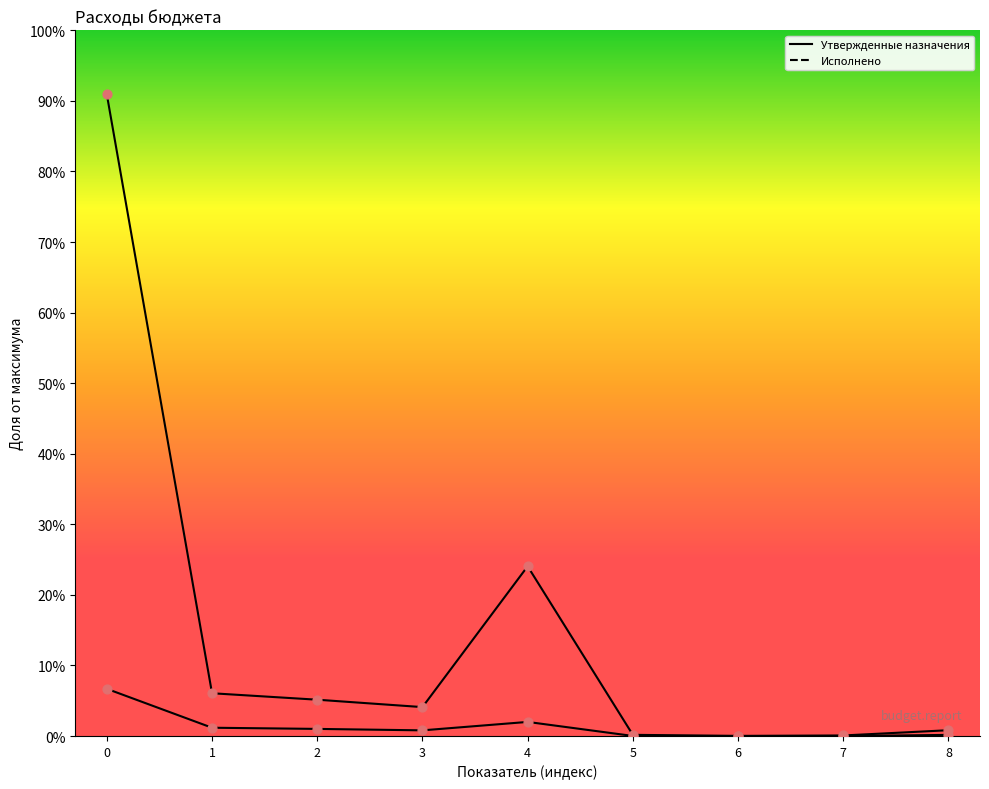

Which series has the largest total across all categories?

Утвержденные назначения